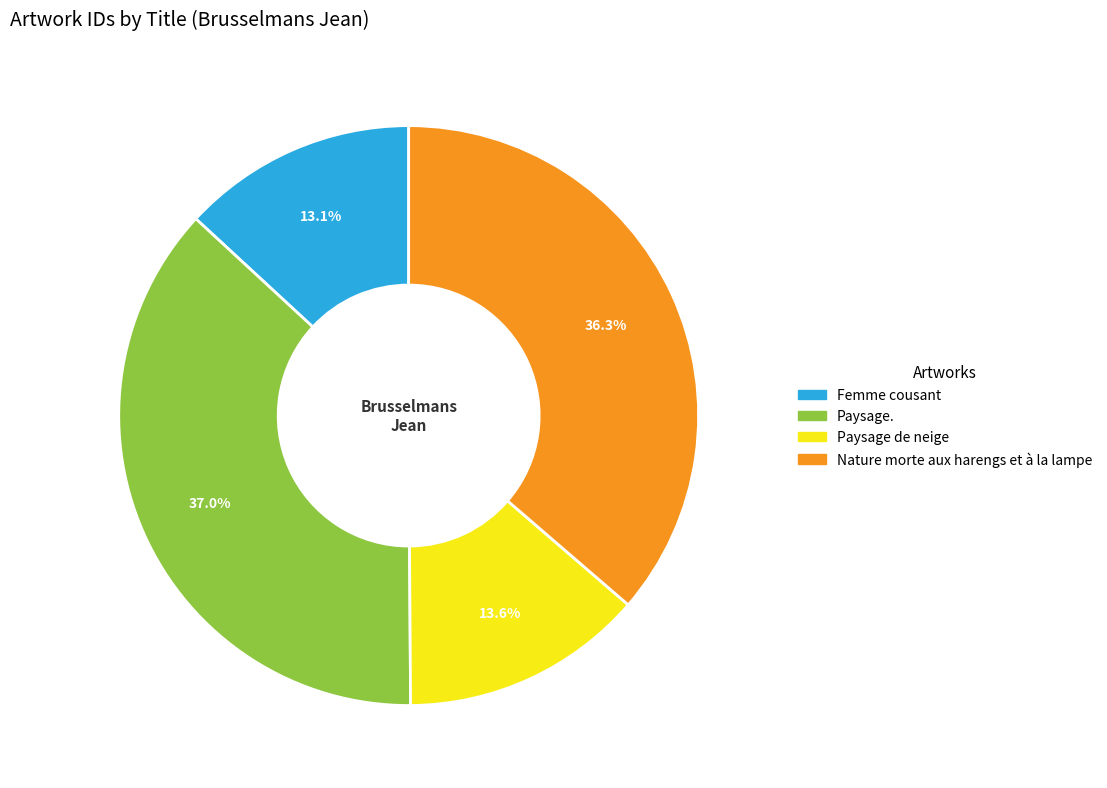

Approximately how many times larger is the value at Femme cousant compared to Nature morte aux harengs et à la lampe?

0.4